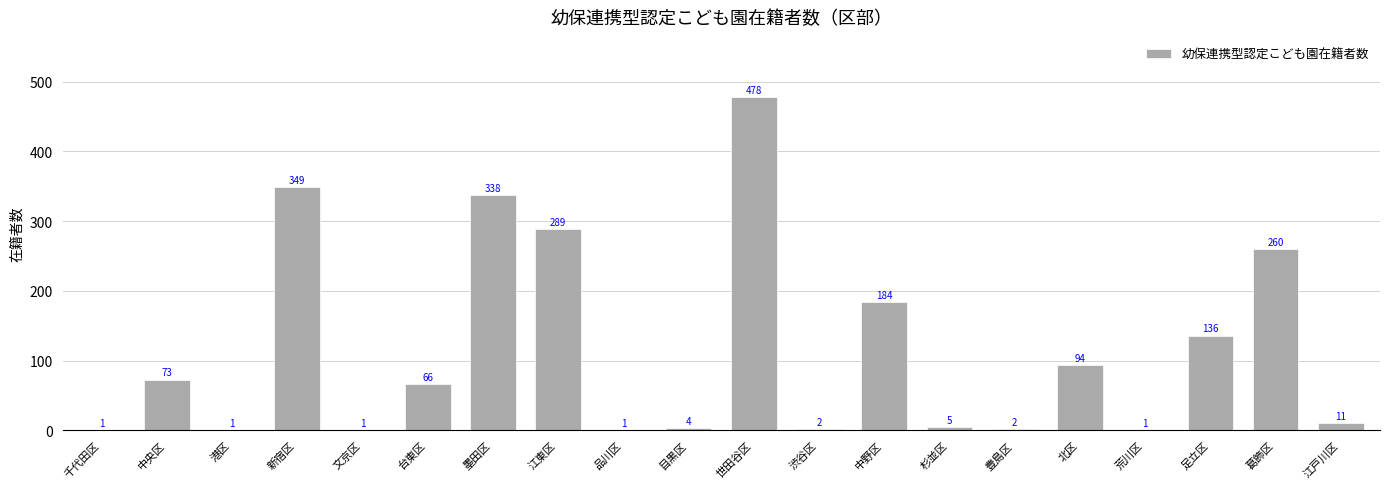

Are the bars horizontal?

No